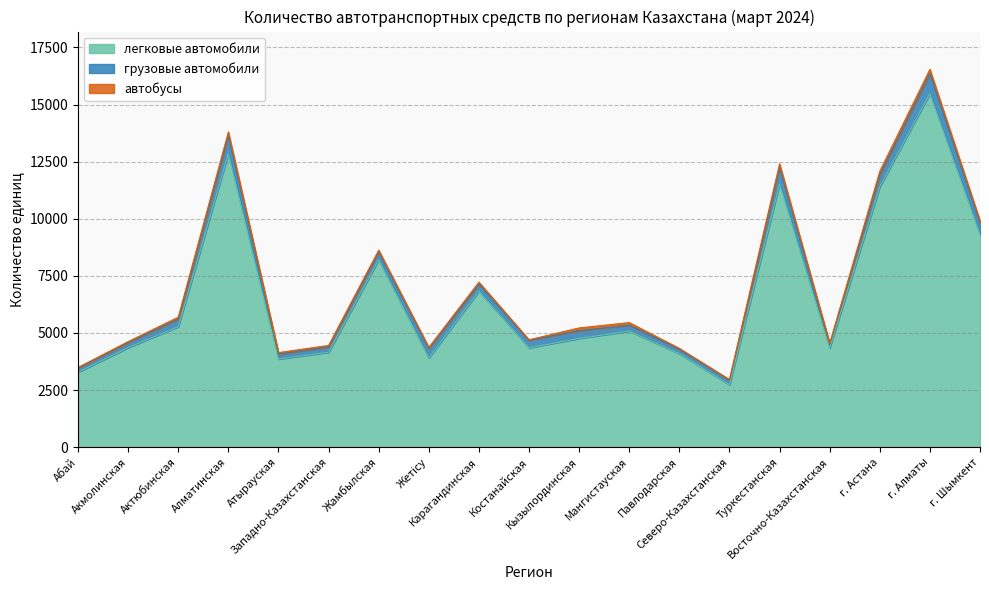

Which category has the highest value across all series?

г. Алматы